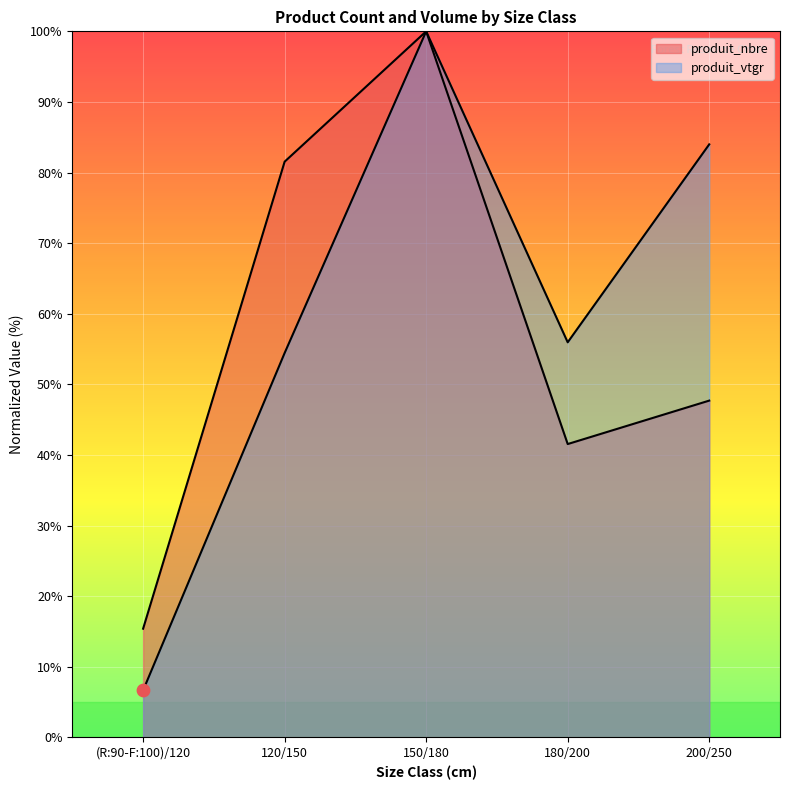

Which series has the widest spread of Y values?

produit_vtgr